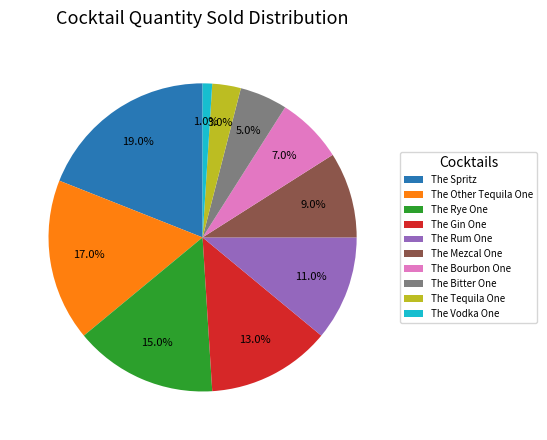

To the nearest percent, what portion does The Other Tequila One represent?

17%